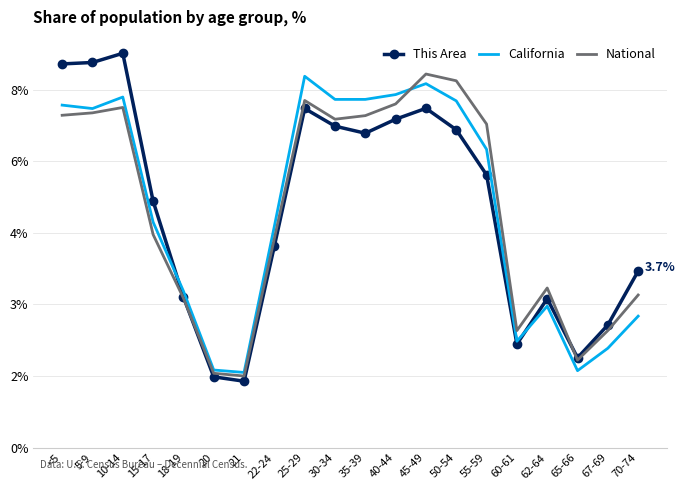

At which label does National first exceed 6?

<5